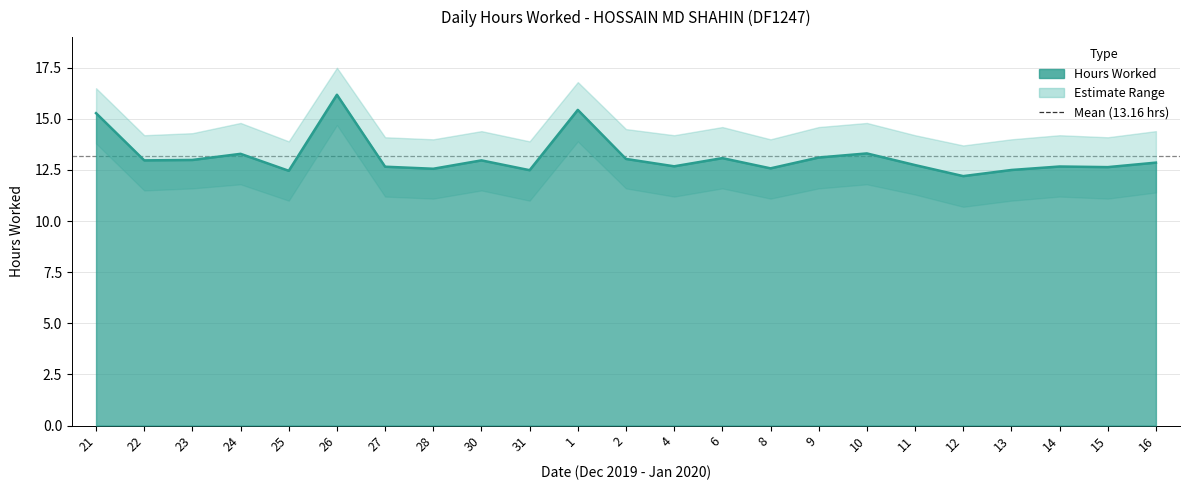

What is the difference between the second highest and minimum values in the Lower Bound series?

3.2